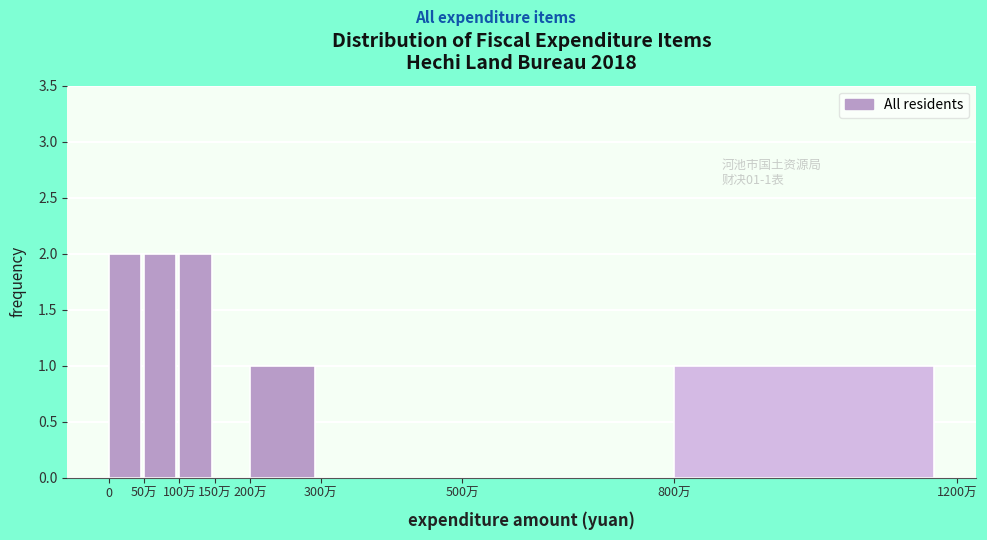

Reading left to right, what are all the values shown in this chart?

0=2	50万=2	100万=2	150万=0	200万=1	300万=0	500万=0	800万=1